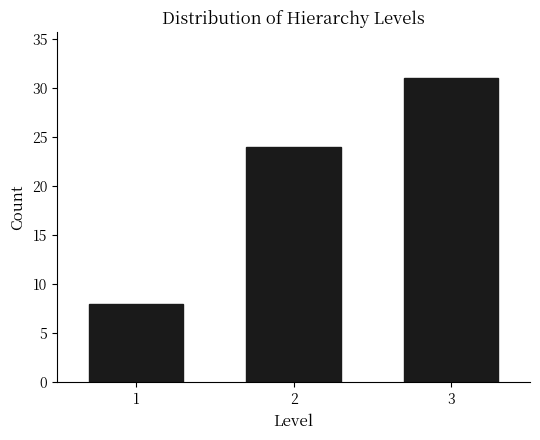

Reading left to right, transcribe all the data shown in this chart.

8	24	31